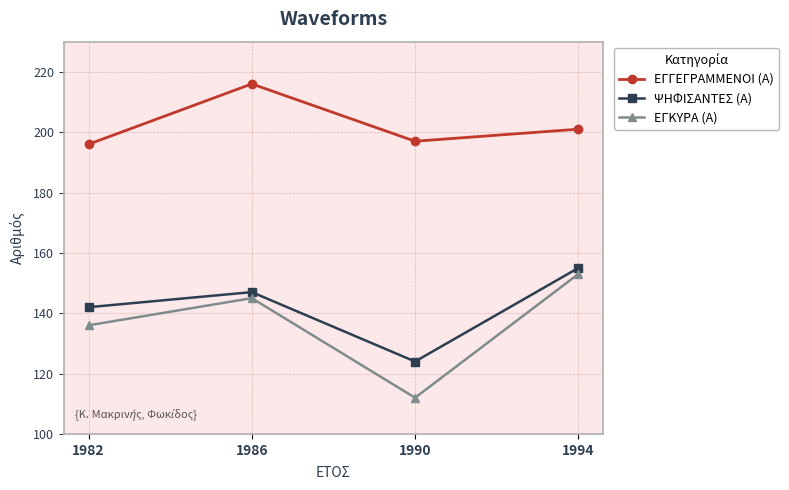

What is the difference between the maximum and second lowest values in the ΕΓΓΕΓΡΑΜΜΕΝΟΙ (Α) series?

19